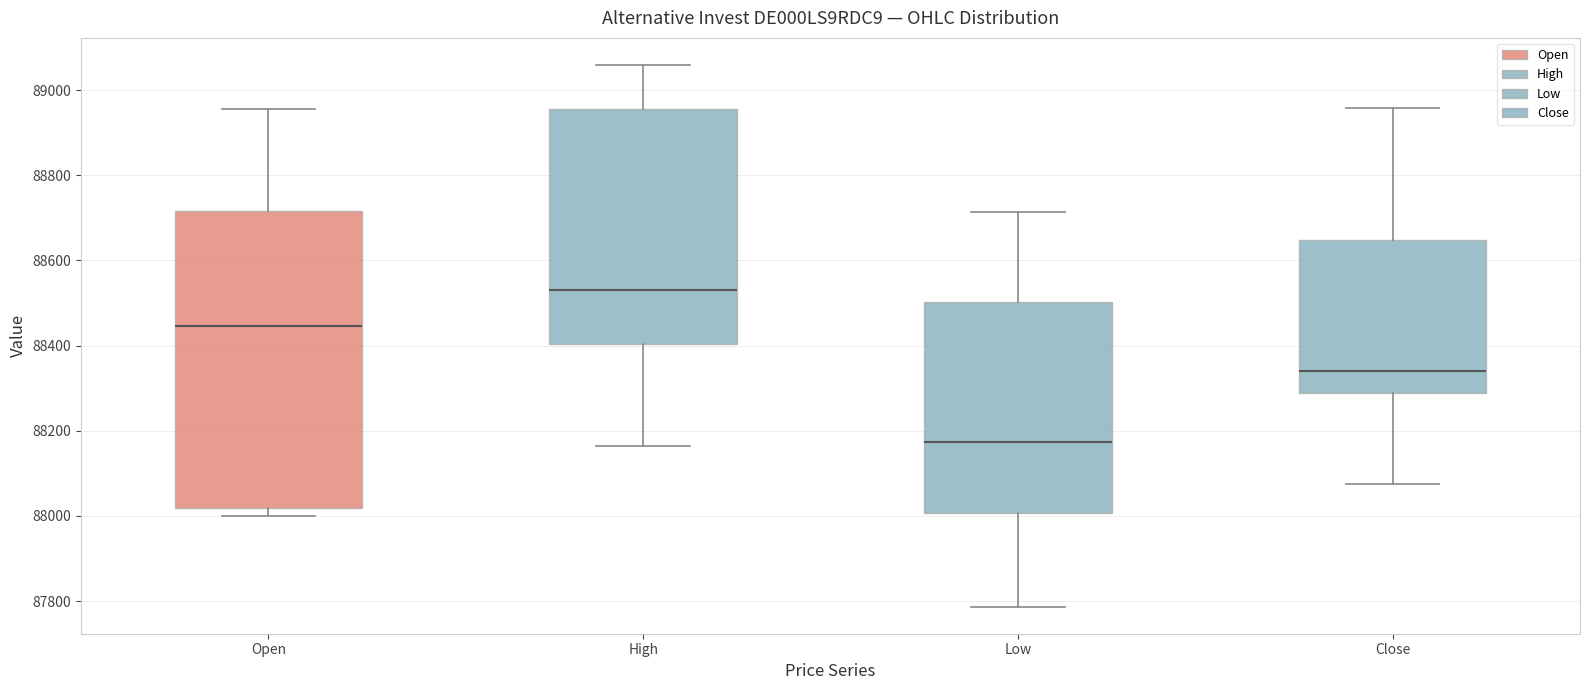

Which box is the tallest, from its lower edge to its upper edge?

Open